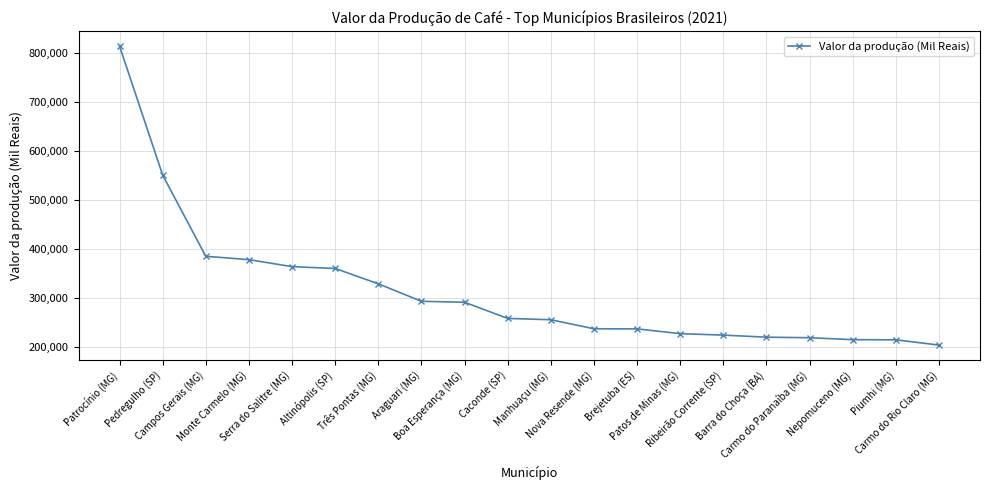

Where does the data first go above 258129?

Patrocínio (MG)